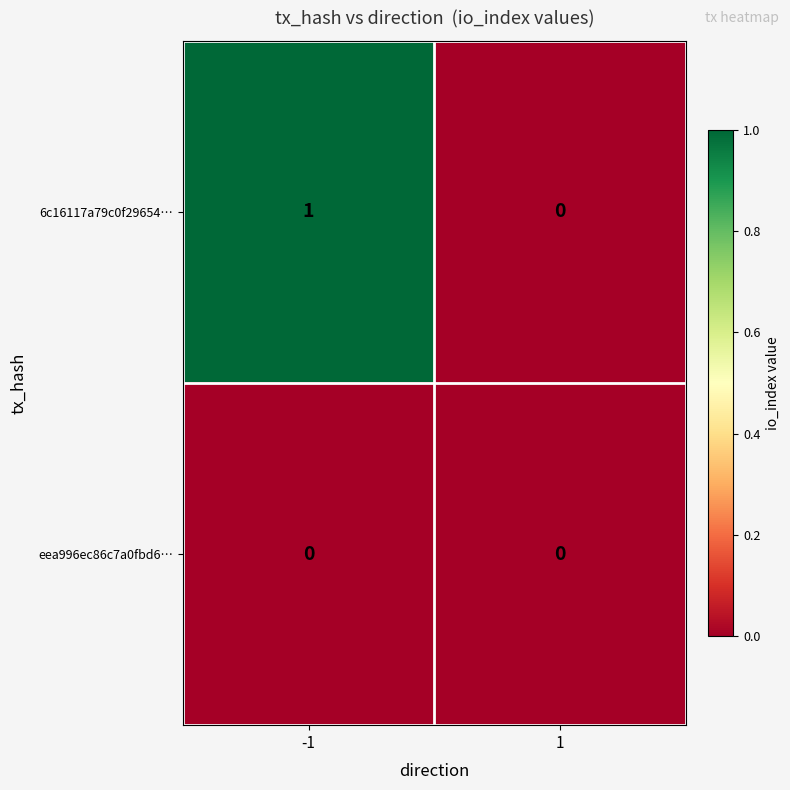

Which series has the largest range (max minus min)?

6c16117a79c0f29654…